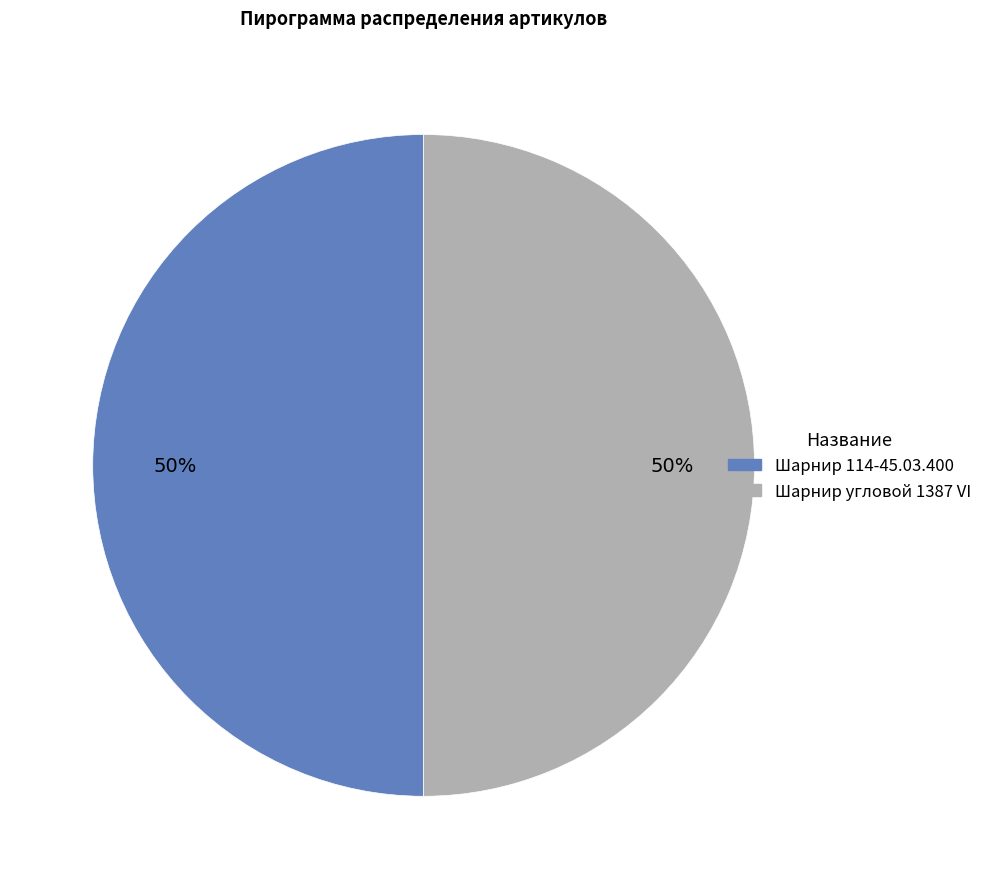

To the nearest percent, what percentage of the pie is Шарнир 114-45.03.400?

50%